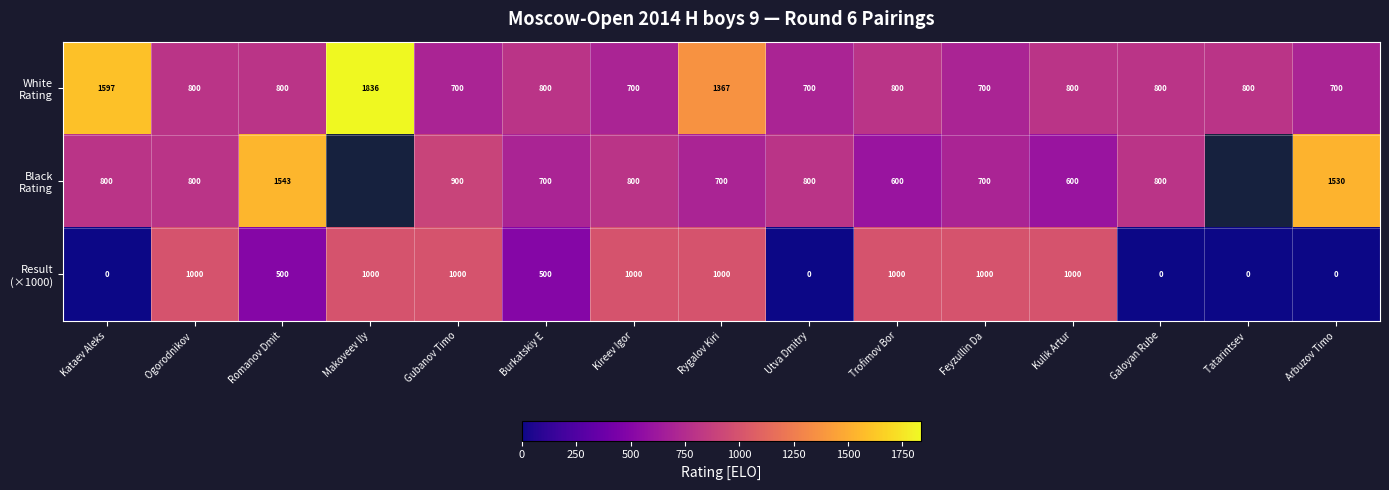

What is the difference between the second highest and minimum values in the Result (×1000) series?

1000.0